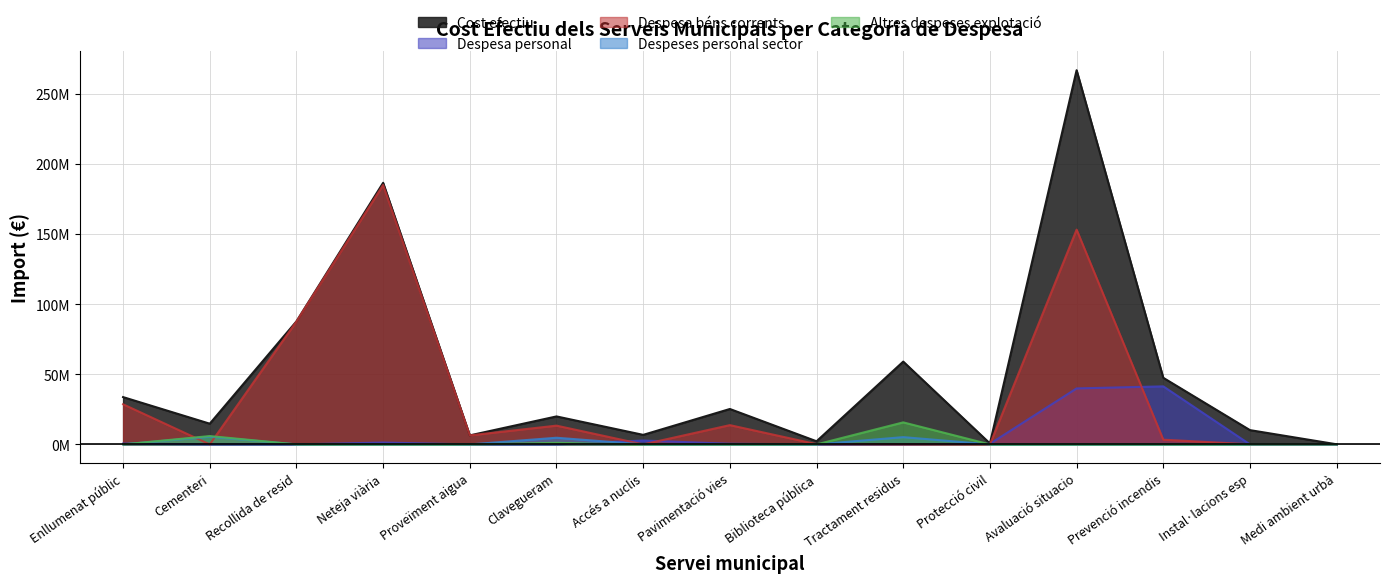

What position from the right is Instal·lacions esp?

2